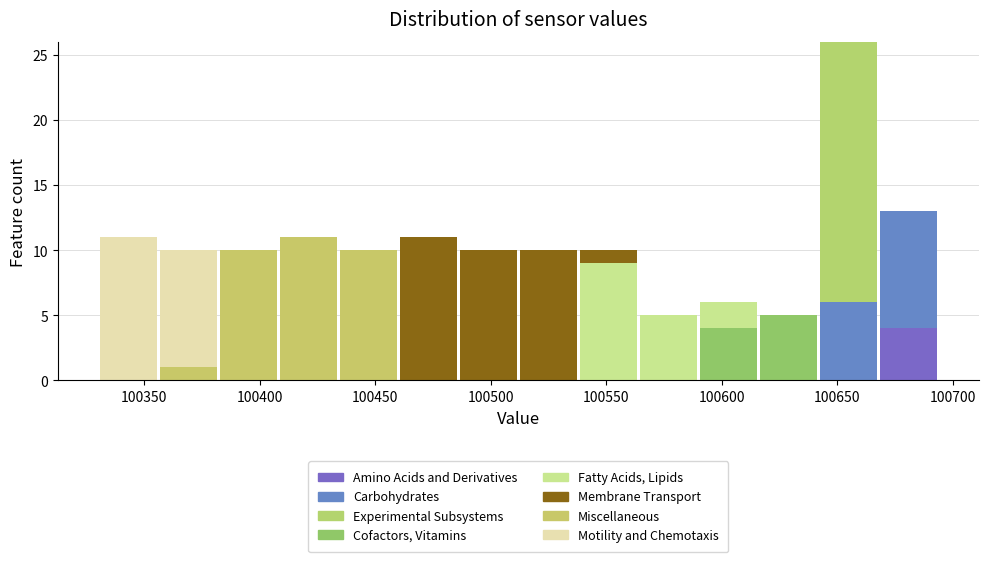

What is the total height of the stacked bar covering 100590 to 100615 on the x-axis? Neither the bar edges nor the heights are printed on the chart, so give them approximately, as read against the axes.

6